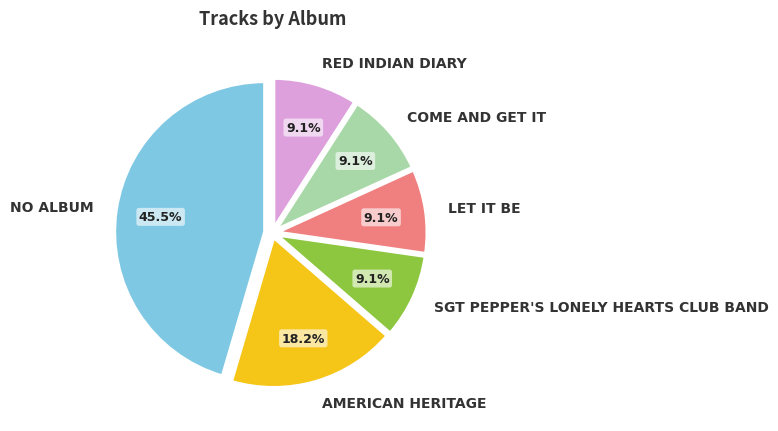

Does any single category account for the majority?

No